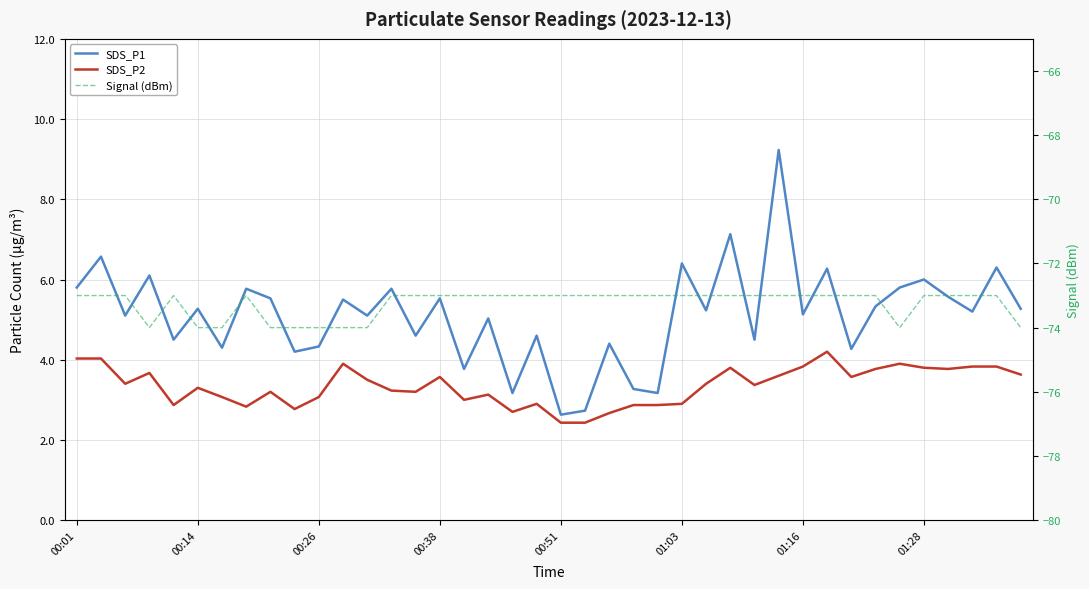

Which series has the largest range (max minus min)?

SDS_P1